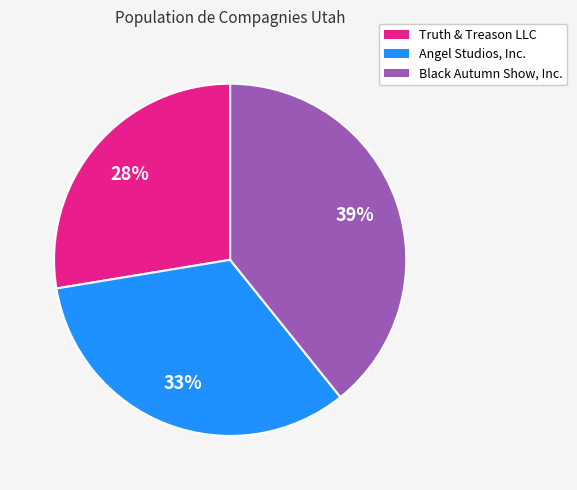

To the nearest percent, what portion does Truth & Treason LLC represent?

28%